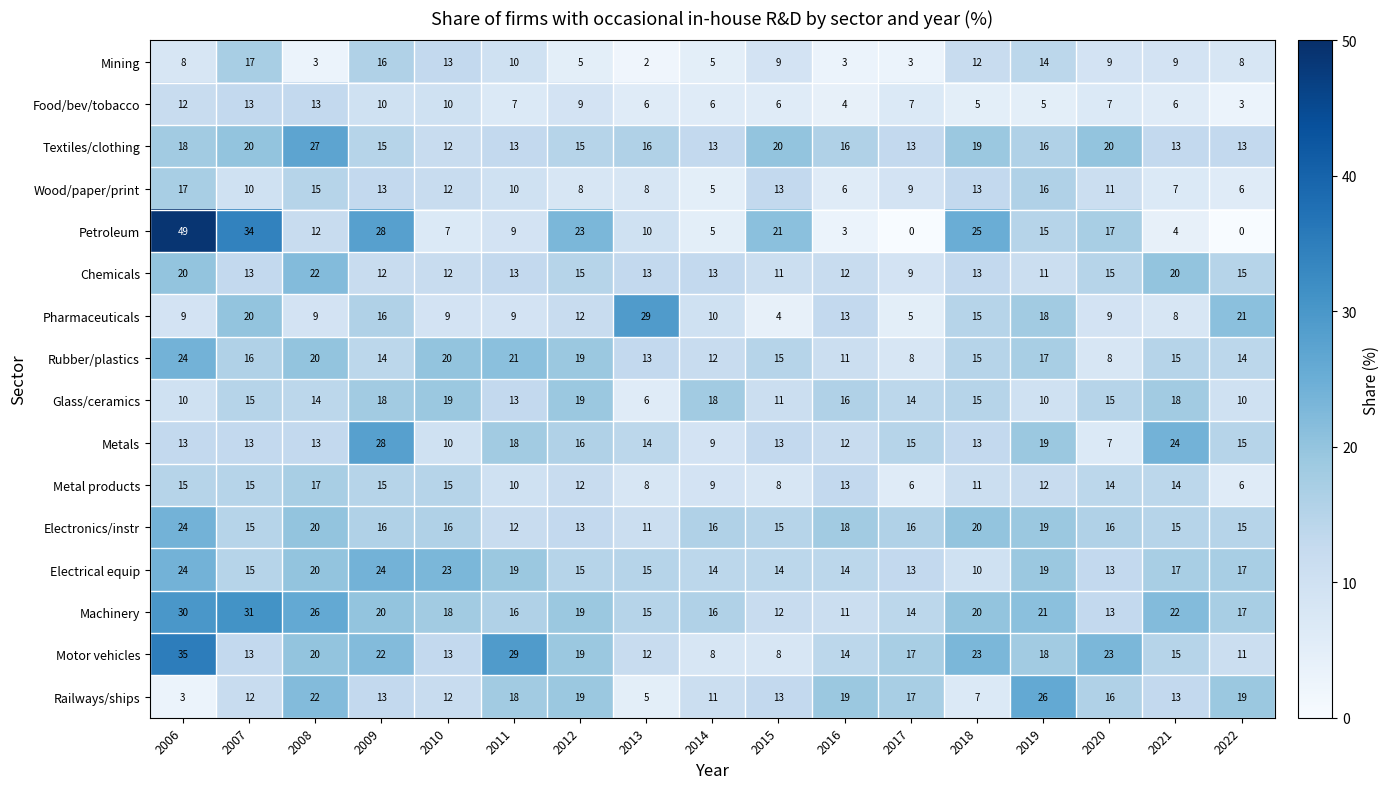

What is the average value of the Machinery series?

19